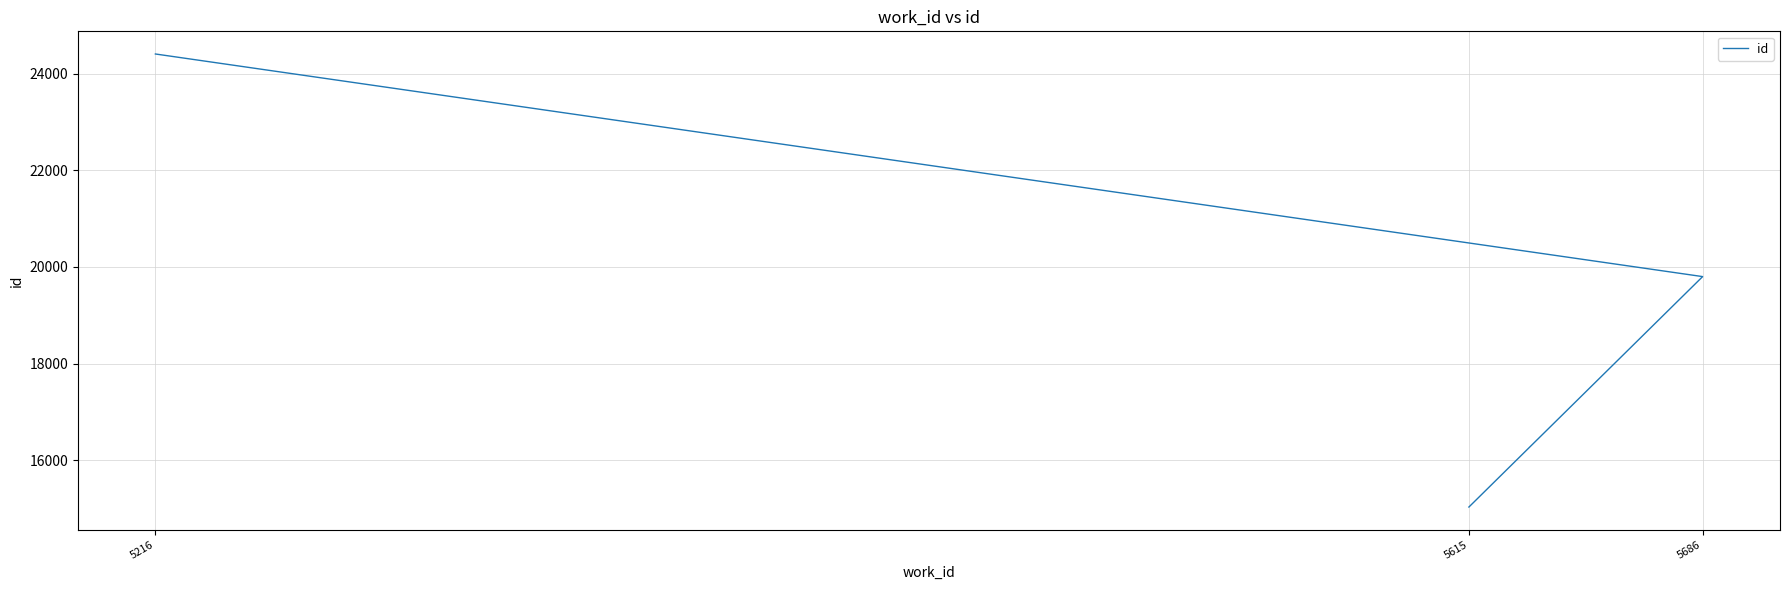

What is the difference between the values at 5686 and 5216?

4613